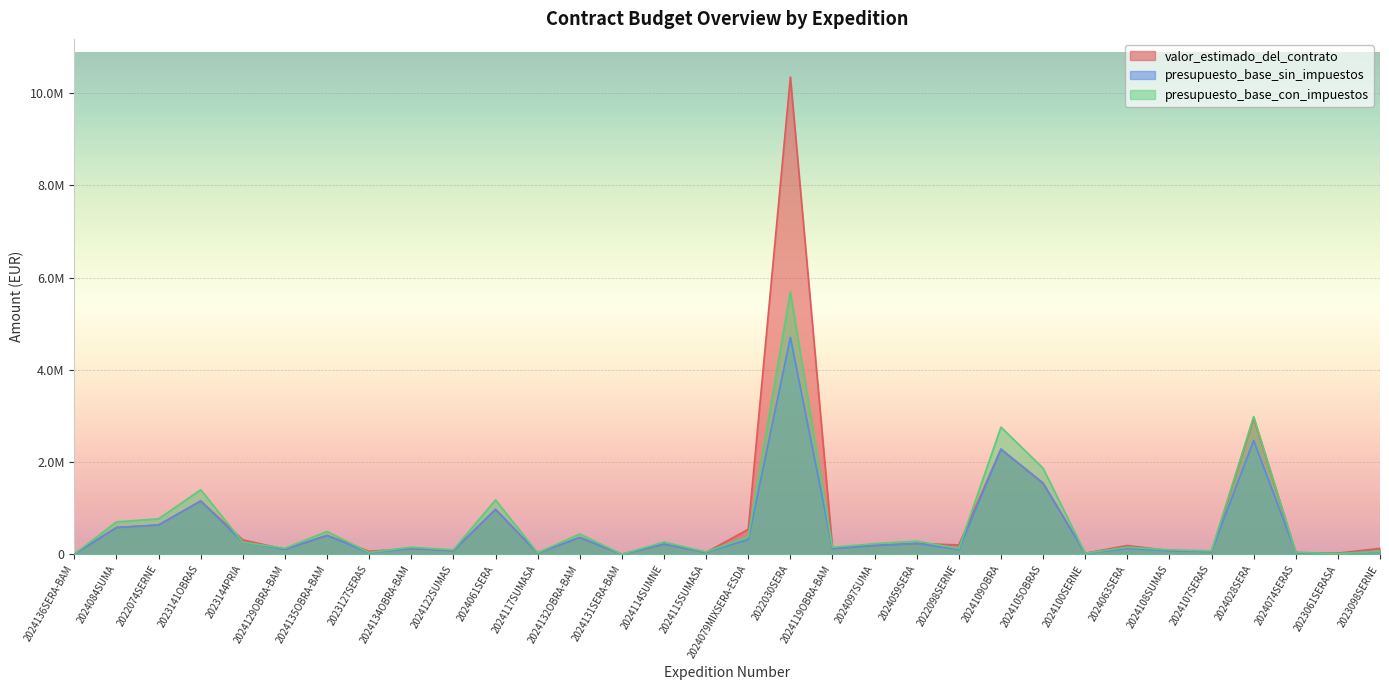

At which category does presupuesto_base_sin_impuestos reach its first local peak?

2023141OBRAS